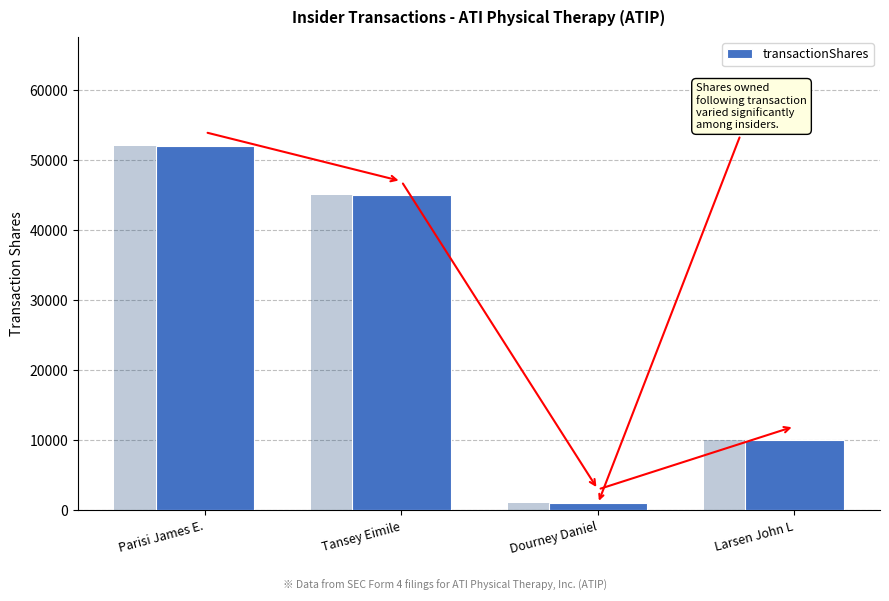

Reading right to left, extract all data points from this chart.

Larsen John L=10000	Dourney Daniel=1000	Tansey Eimile=45000	Parisi James E.=52000